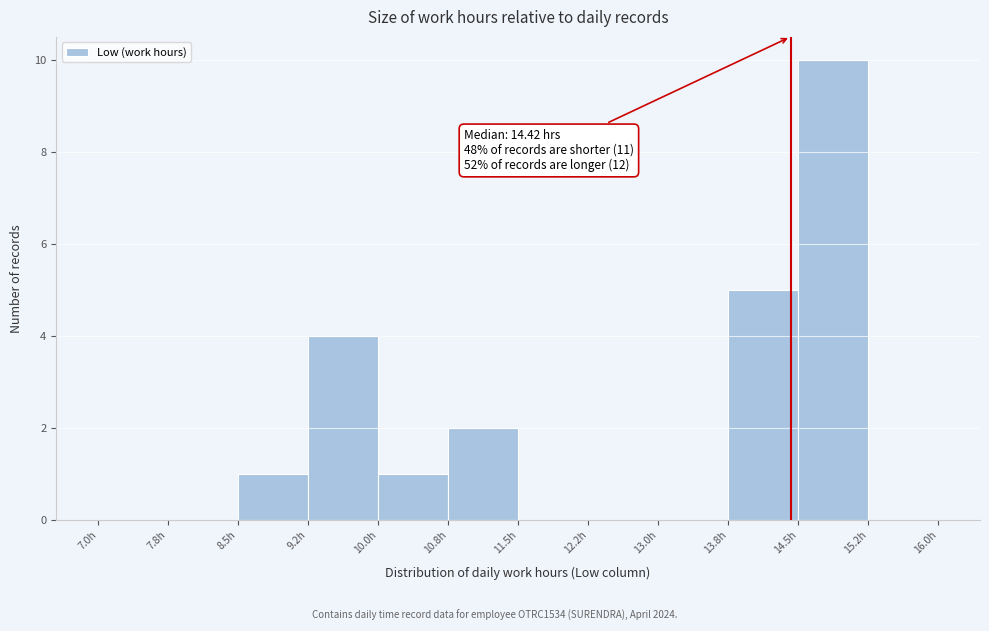

Which range on the x-axis has the tallest bar?

14.50 to 15.25